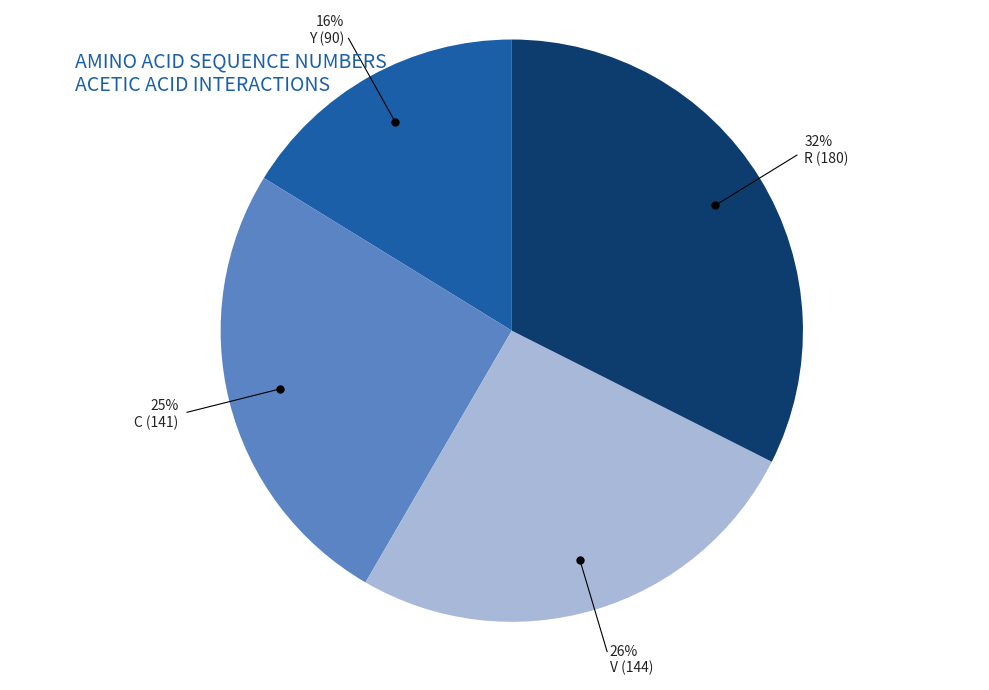

Is there any slice that represents more than half of the pie?

No